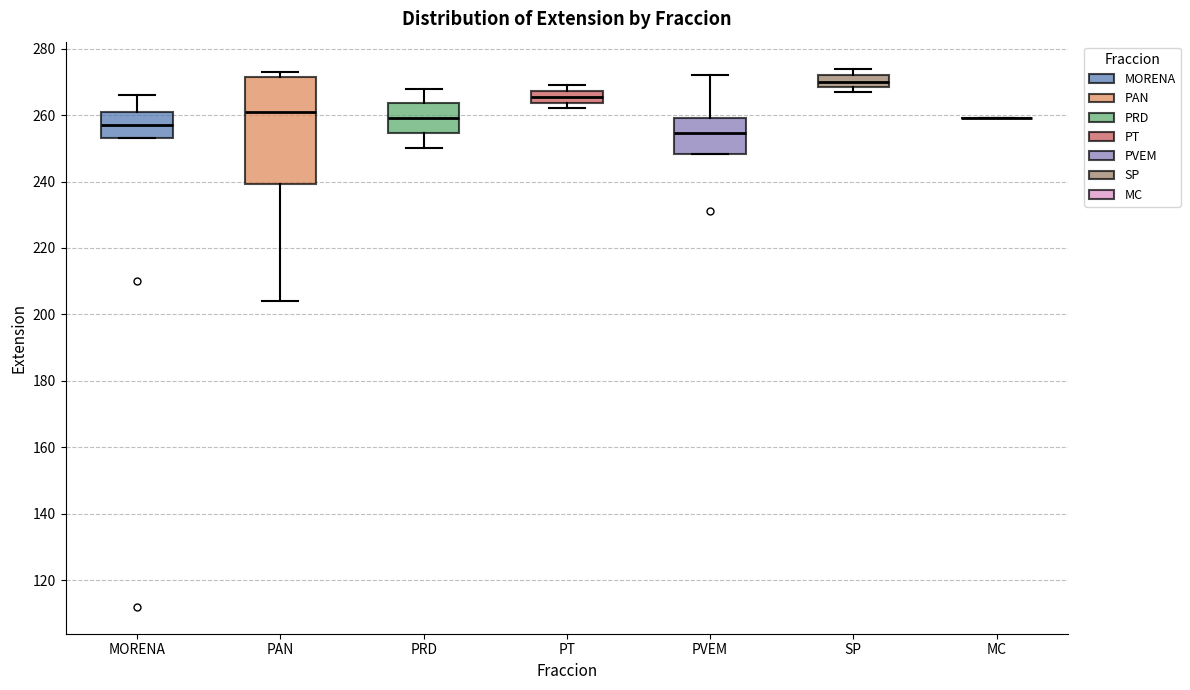

Where does the median line of the box for PT sit on the y-axis? The values are not printed on the chart, so give them approximately, as read against the axis.

266